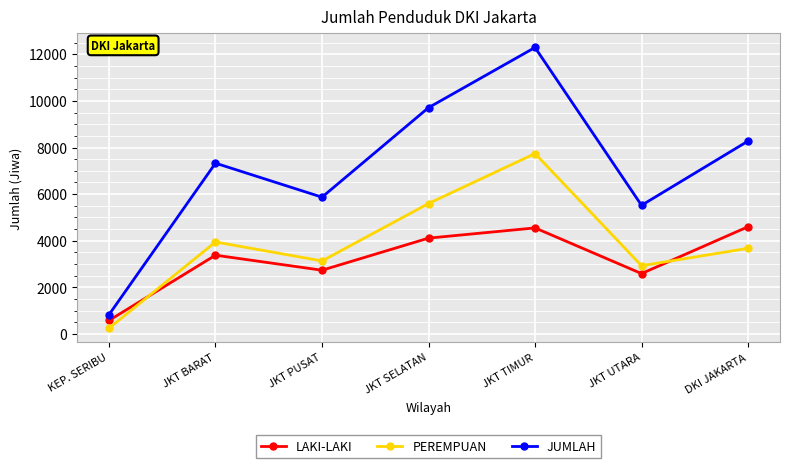

Where is LAKI-LAKI nearest to the value 2591?

JKT UTARA